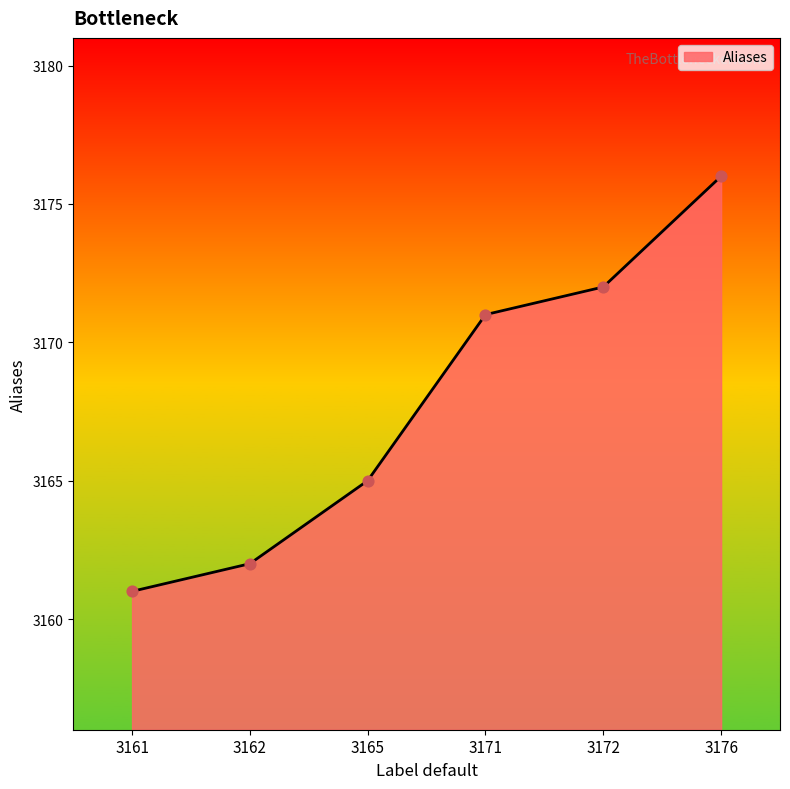

What is the ratio of the value at 3172 to the value at 3176?

1.0